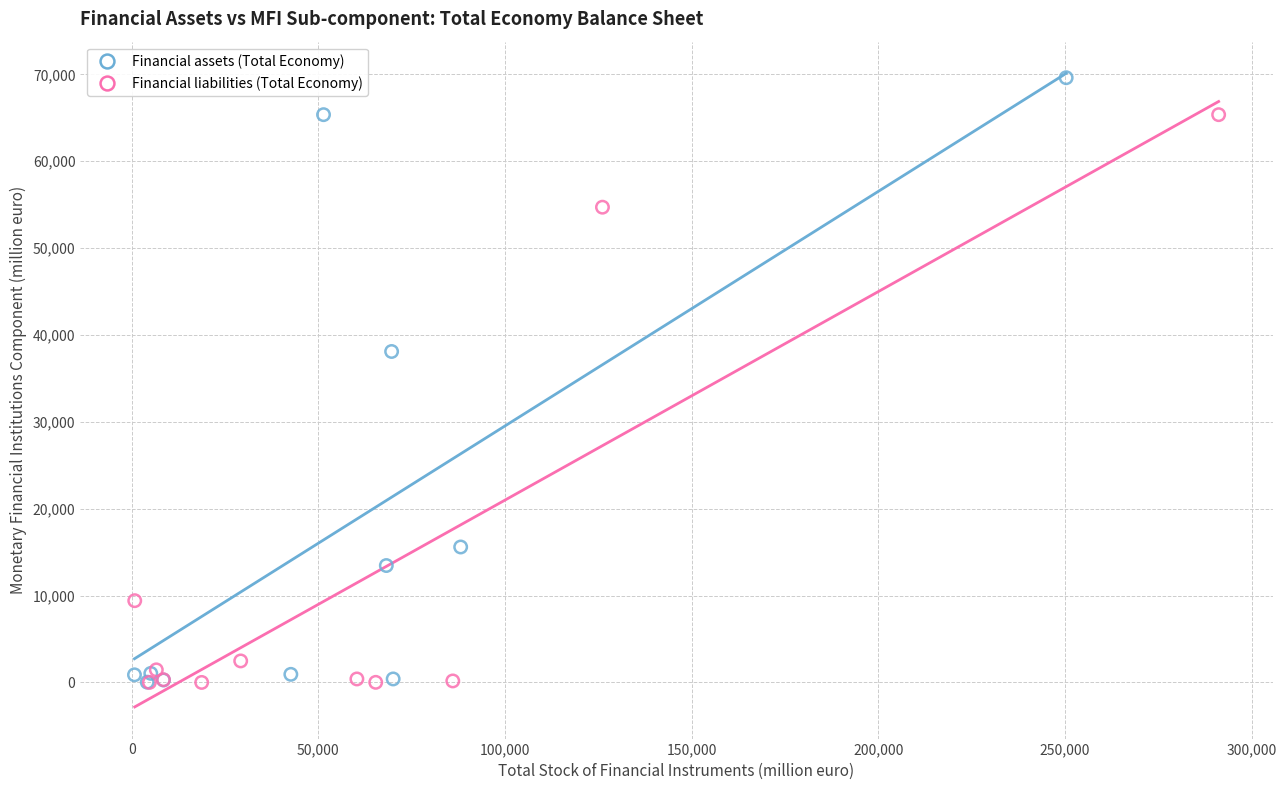

Which series has the widest spread of Y values?

Financial assets (Total Economy)